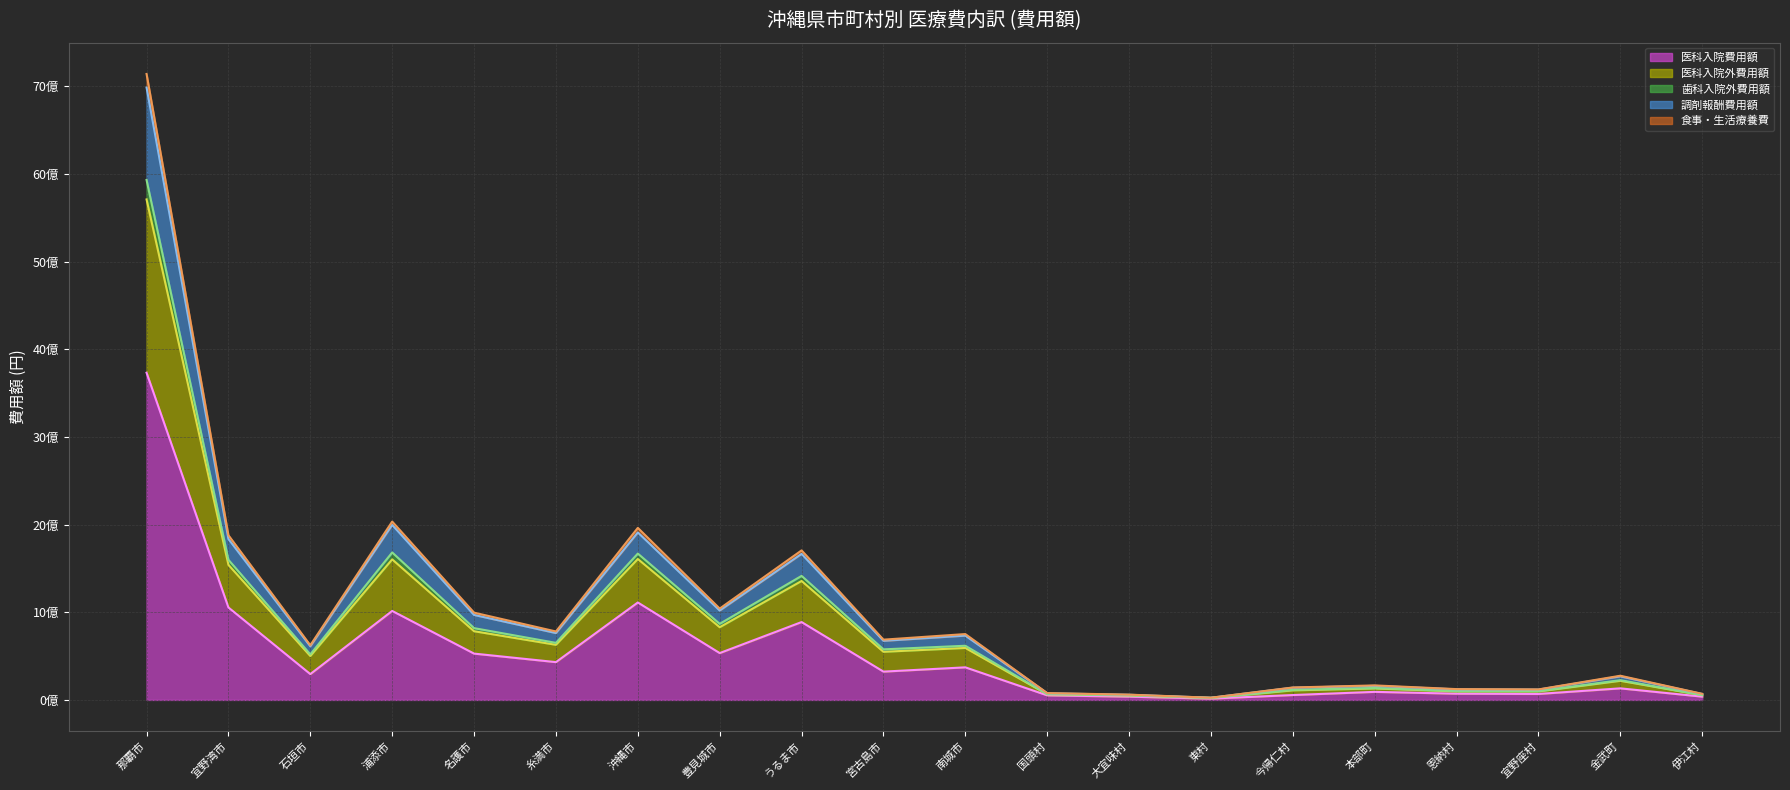

Does the chart have visible grid lines?

Yes